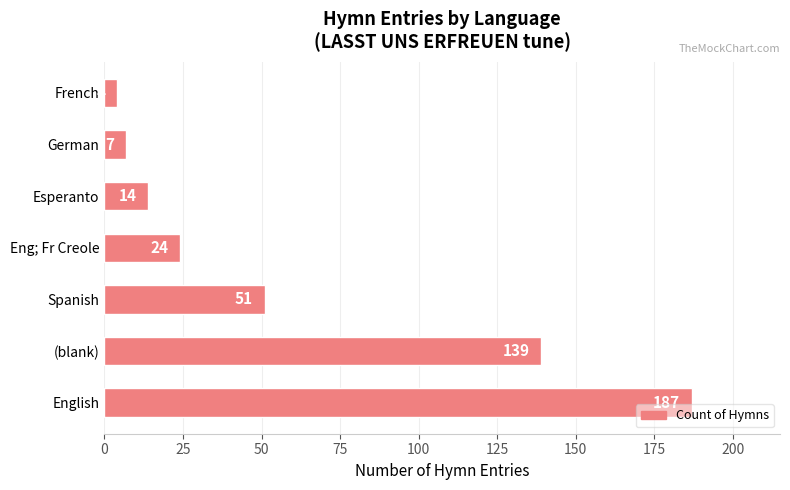

How many bars are there in total?

7